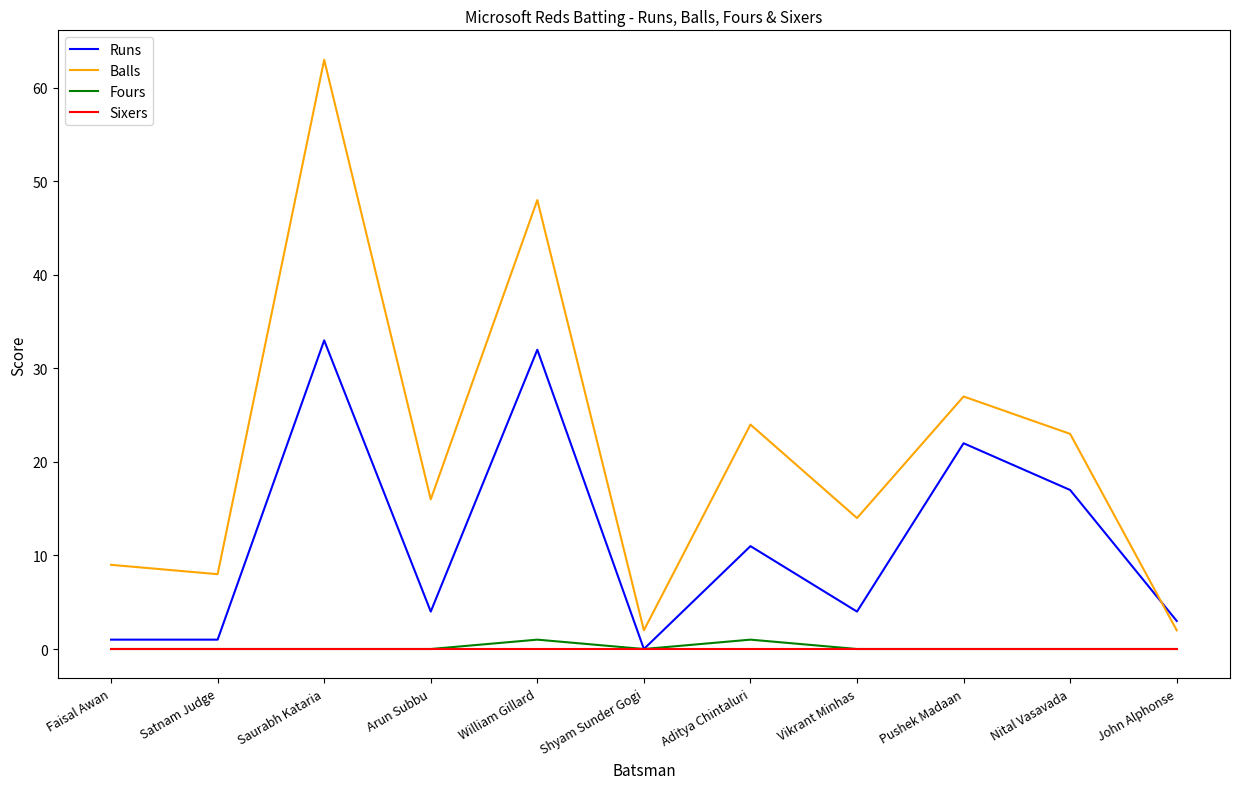

Which series has the widest spread of values?

Balls